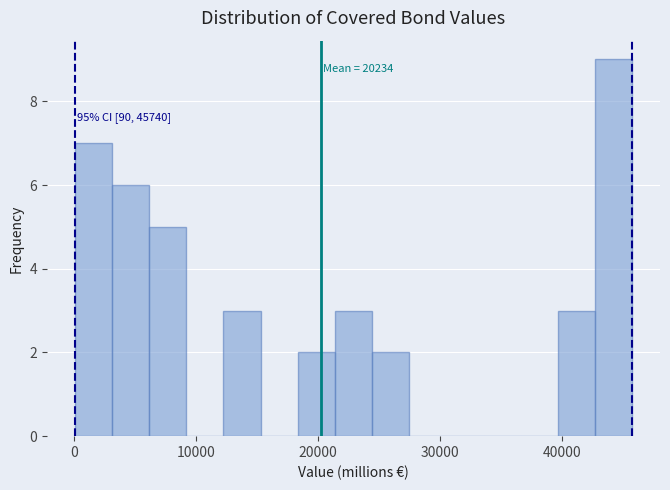

Around what value on the x-axis is the tallest bar? Give the approximate position of its centre, as read against the axis.

44000